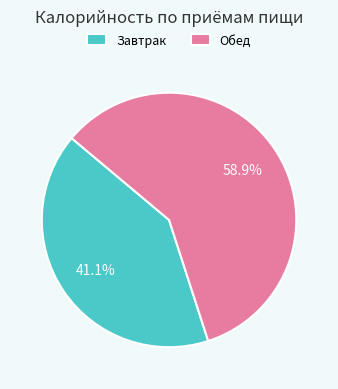

Is it true that Обед is 59% of the pie?

True